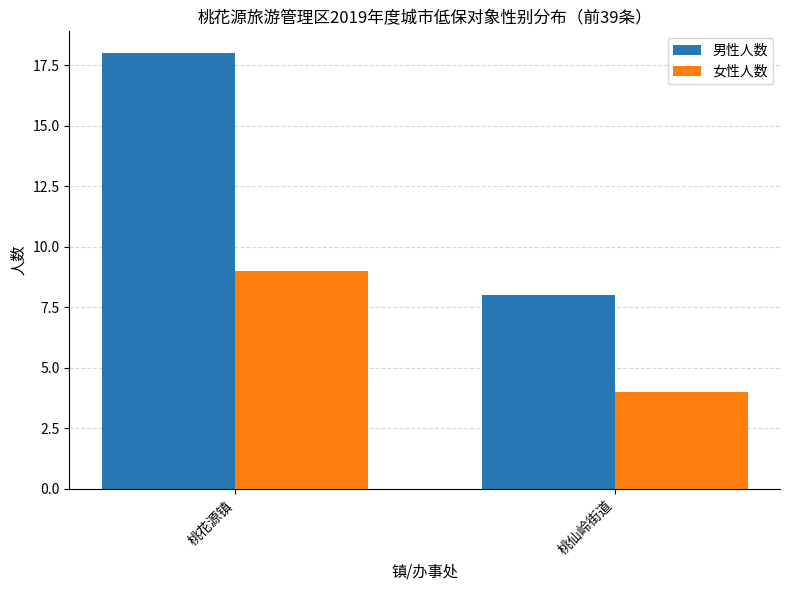

What is the label of the 1st bar from the left?

桃花源镇